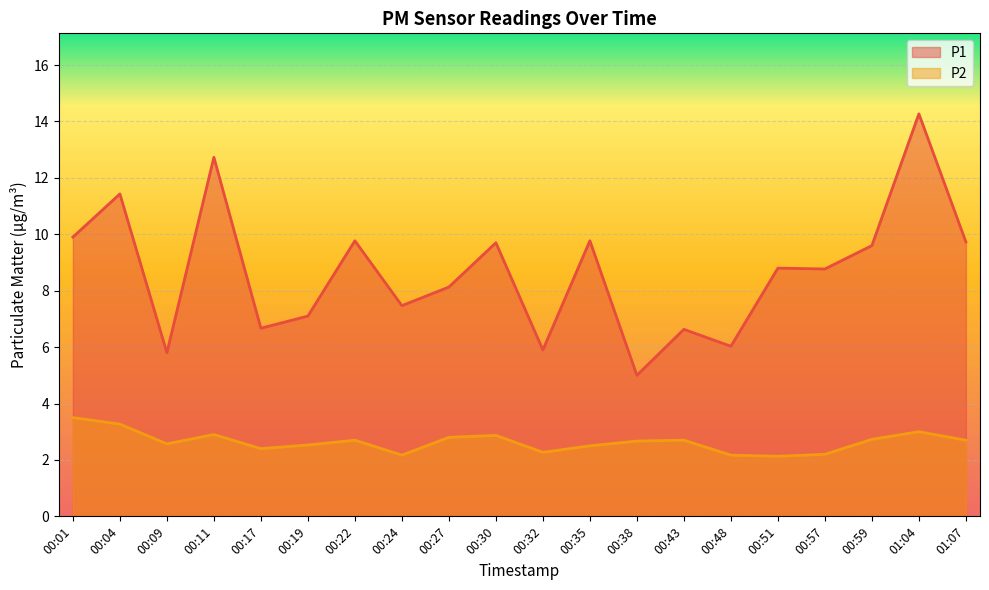

Rank the categories by P1 value from highest to lowest.

01:04, 00:11, 00:04, 00:01, 00:22, 00:35, 01:07, 00:30, 00:59, 00:51, 00:57, 00:27, 00:24, 00:19, 00:17, 00:43, 00:48, 00:32, 00:09, 00:38